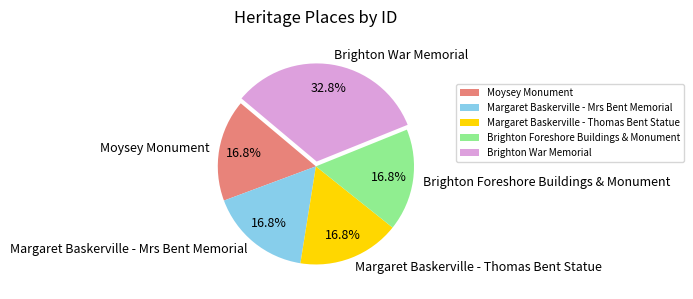

How many segments does this pie chart have?

5